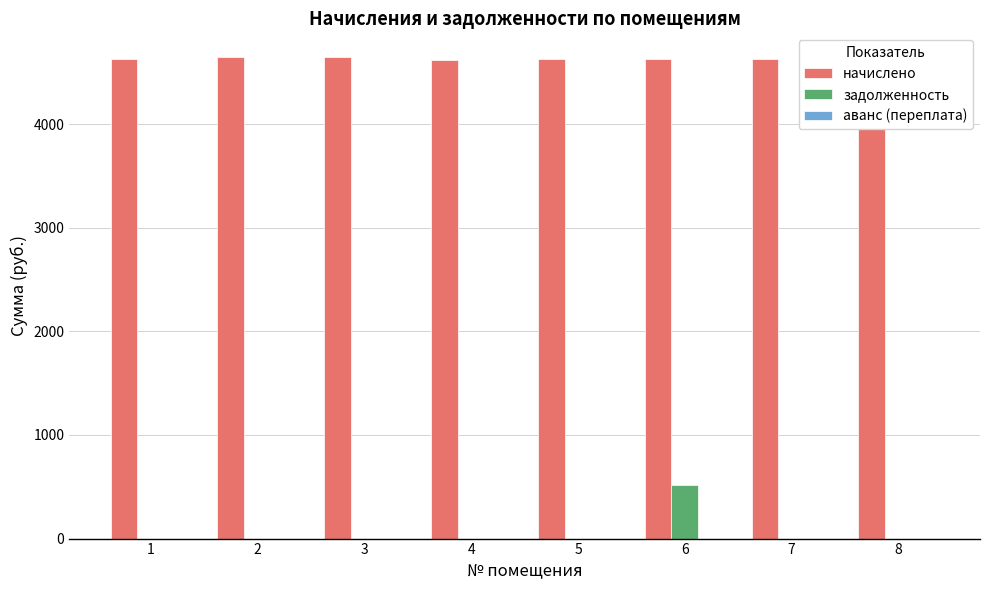

What is the spread (max minus min) of values at 2?

4645.1